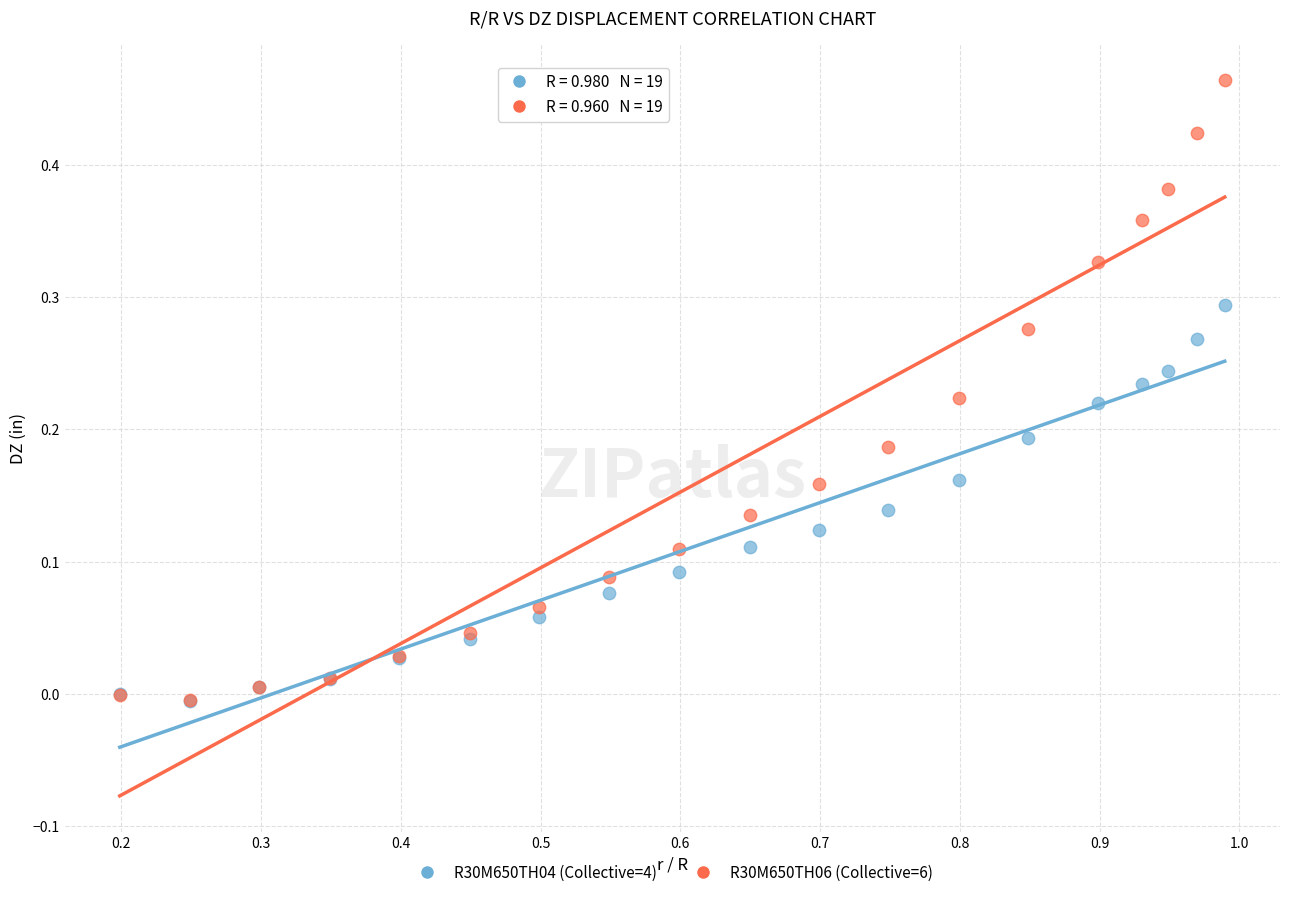

What are all the series names shown in the legend?

R30M650TH04 (Collective=4), R30M650TH06 (Collective=6)